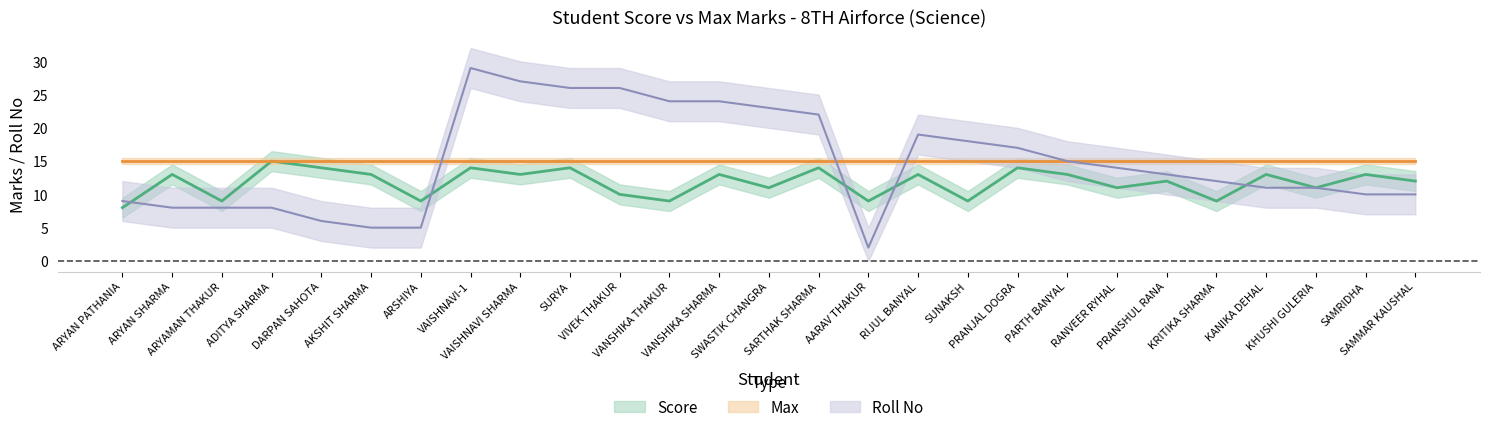

Which series has the largest range (max minus min)?

Roll No